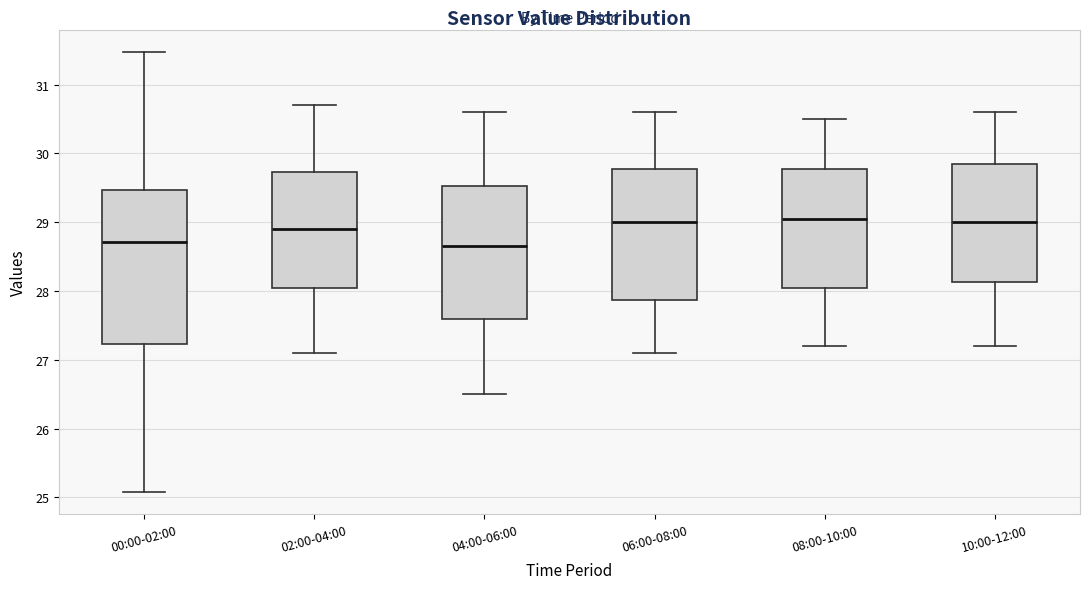

Reading left to right, transcribe this box plot: for each box, give where its median line is, the range the box spans, and where its two whiskers end, as read against the y-axis. The values are not printed on the chart, so give them approximately, as read against the axis.

00:00-02:00: median 28.7, box 27.2 to 29.5, whiskers 25.1 to 31.5
02:00-04:00: median 28.9, box 28.1 to 29.7, whiskers 27.1 to 30.7
04:00-06:00: median 28.7, box 27.6 to 29.5, whiskers 26.5 to 30.6
06:00-08:00: median 29.0, box 27.9 to 29.8, whiskers 27.1 to 30.6
08:00-10:00: median 29.1, box 28.1 to 29.8, whiskers 27.2 to 30.5
10:00-12:00: median 29.0, box 28.1 to 29.9, whiskers 27.2 to 30.6